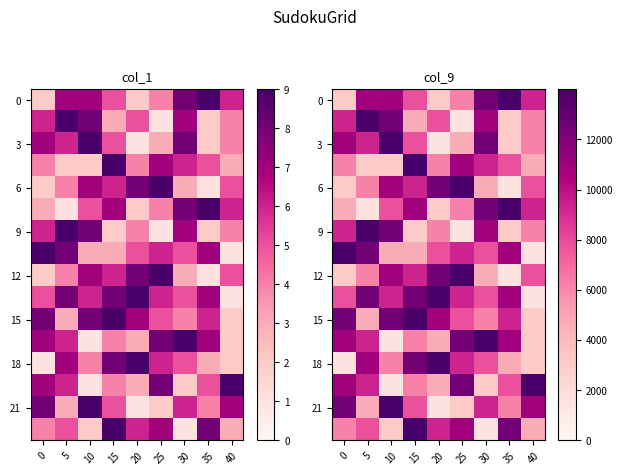

True or false: 9 has a value of 2445 at 25.

False